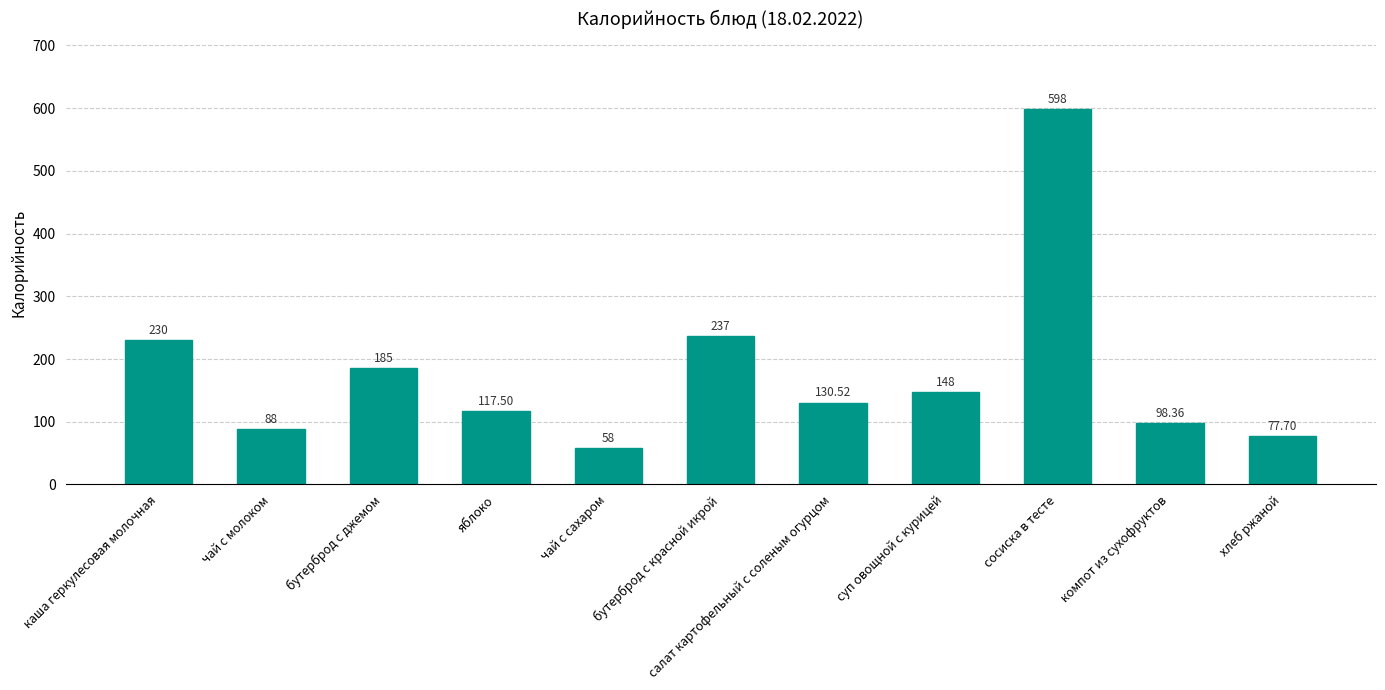

Is it true that the value at суп овощной с курицей is 240.4?

False